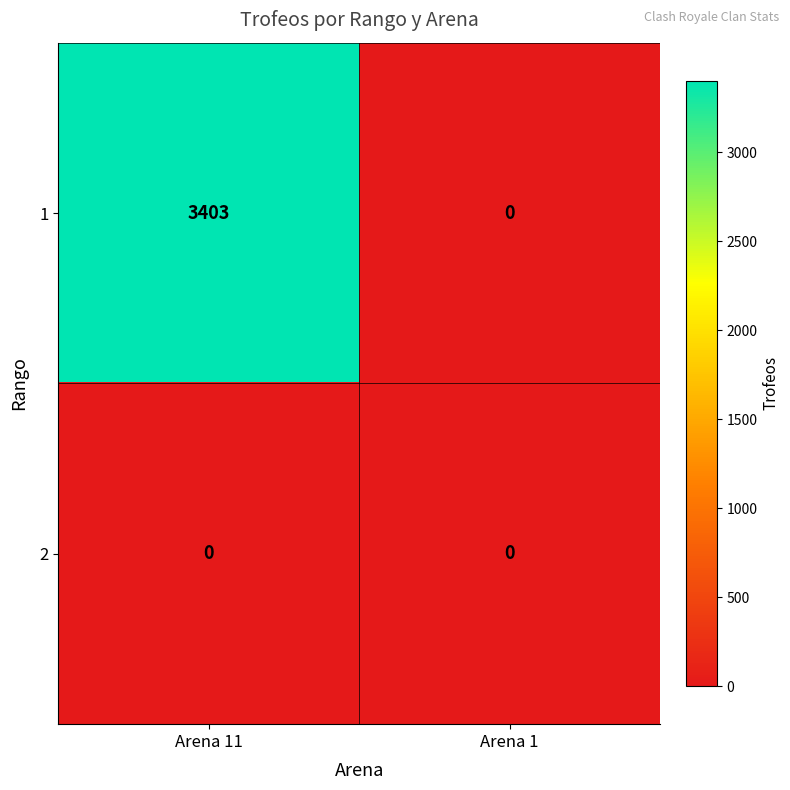

Is the value of 1 at Arena 11 greater than the value of 2 at Arena 11?

Yes